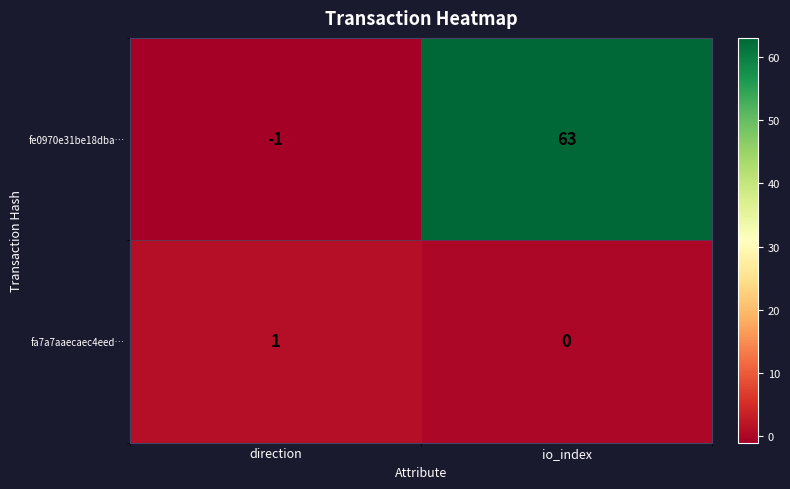

How many values in the fa7a7aaecaec4eed… series are below 1?

1